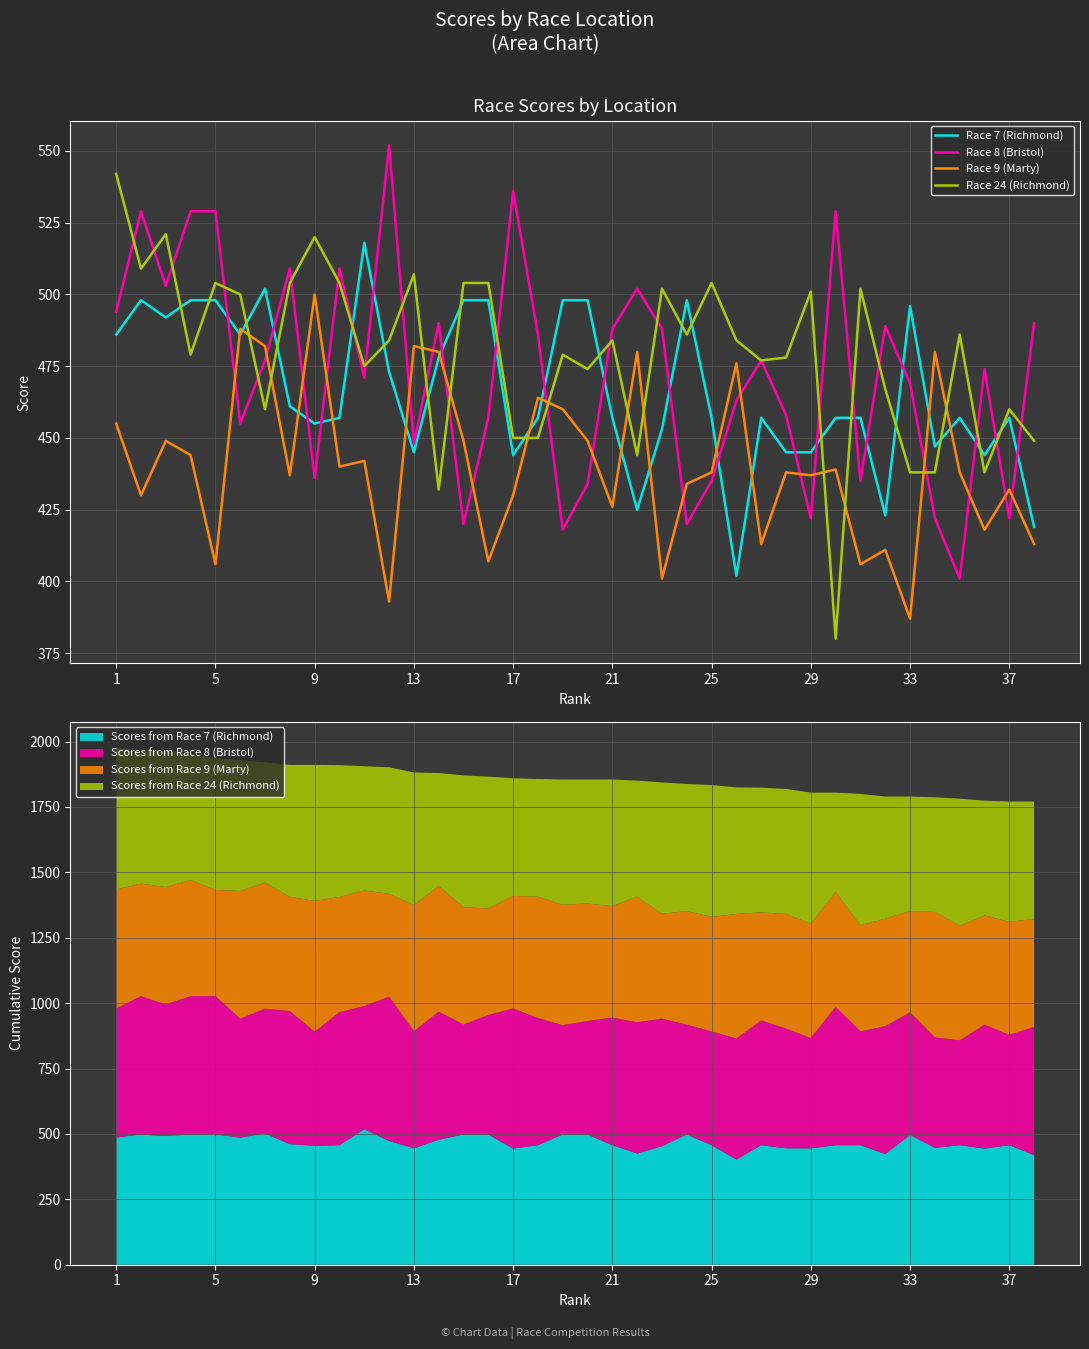

Reading left to right, transcribe all the data shown in this chart.

Race 7 (Richmond): 486	498	492	498	498	486	502	461	455	457	518	473	445	478	498	498	444	457	498	498	457	425	453	498	457	402	457	445	445	457	457	423	496	447	457	444	457	419
Race 8 (Bristol): 494	529	503	529	529	455	477	509	436	509	471	552	448	490	420	457	536	486	418	434	488	502	488	420	435	463	477	458	422	529	435	489	469	422	401	474	422	490
Race 9 (Marty): 455	430	449	444	406	488	482	437	500	440	442	393	482	480	449	407	430	464	460	449	426	480	401	434	438	476	413	438	437	439	406	411	387	480	438	418	432	413
Race 24 (Richmond): 542	509	521	479	504	500	460	504	520	504	475	484	507	432	504	504	450	450	479	474	484	444	502	486	504	484	477	478	501	380	502	467	438	438	486	438	460	449